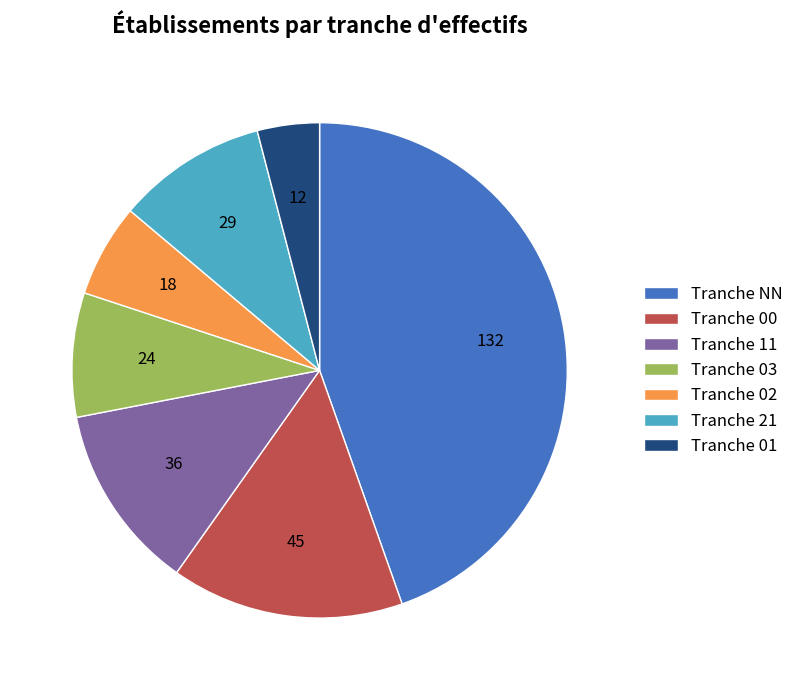

How many segments does this pie chart have?

7